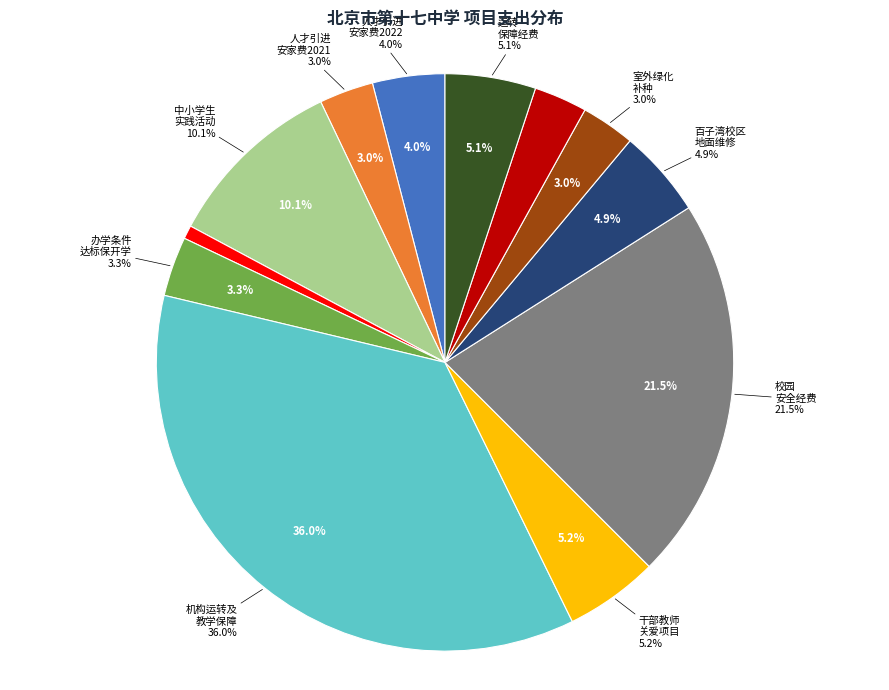

Rank the categories by value from highest to lowest.

其他项目-机构运转及教育教学保障经费, 办学条件项目-校园安全经费, 素质教育项目-中小学生实践活动, 其他项目-干部教师关爱项目, 其他项目-运转保障经费, 办学条件项目-十七中百子湾校区校园地面维修, 人才队伍建设经费-2022年人才引进工作（安家费）, 办学条件项目-办学条件达标保开学项目, 人才队伍建设经费-2021年人才引进工作（安家费）, 办学条件项目-十七中室外绿化补种完善项目, 基本建设项目-十七中学高碑店校区墙、地砖维修工程, 党建项目-基层离退休管理专项经费